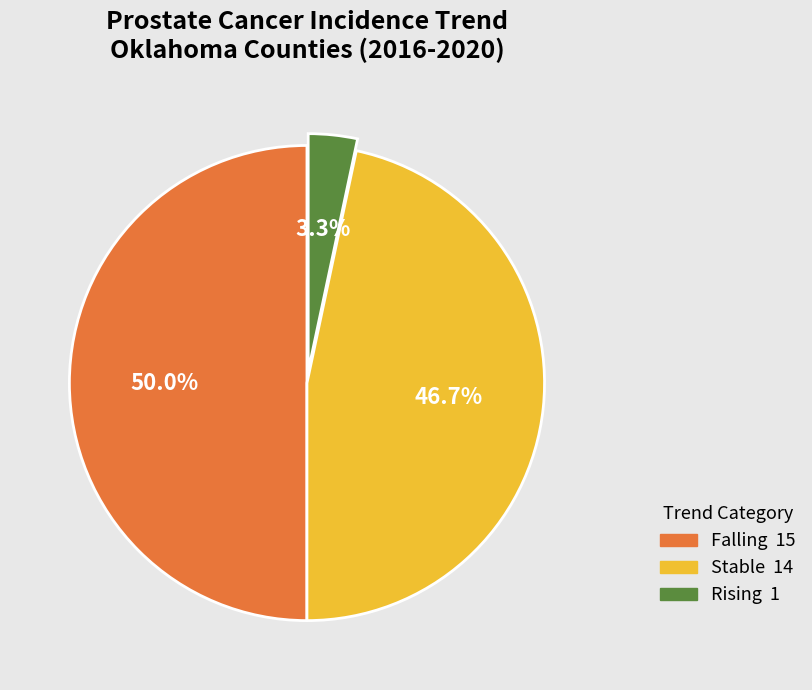

To the nearest percent, what is the average slice percentage?

33%